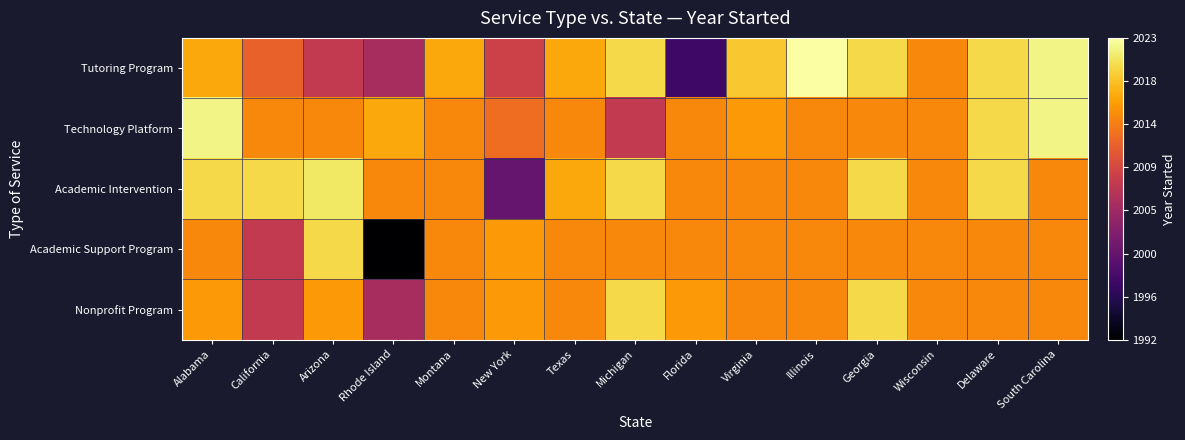

What is the greatest value displayed?

2023